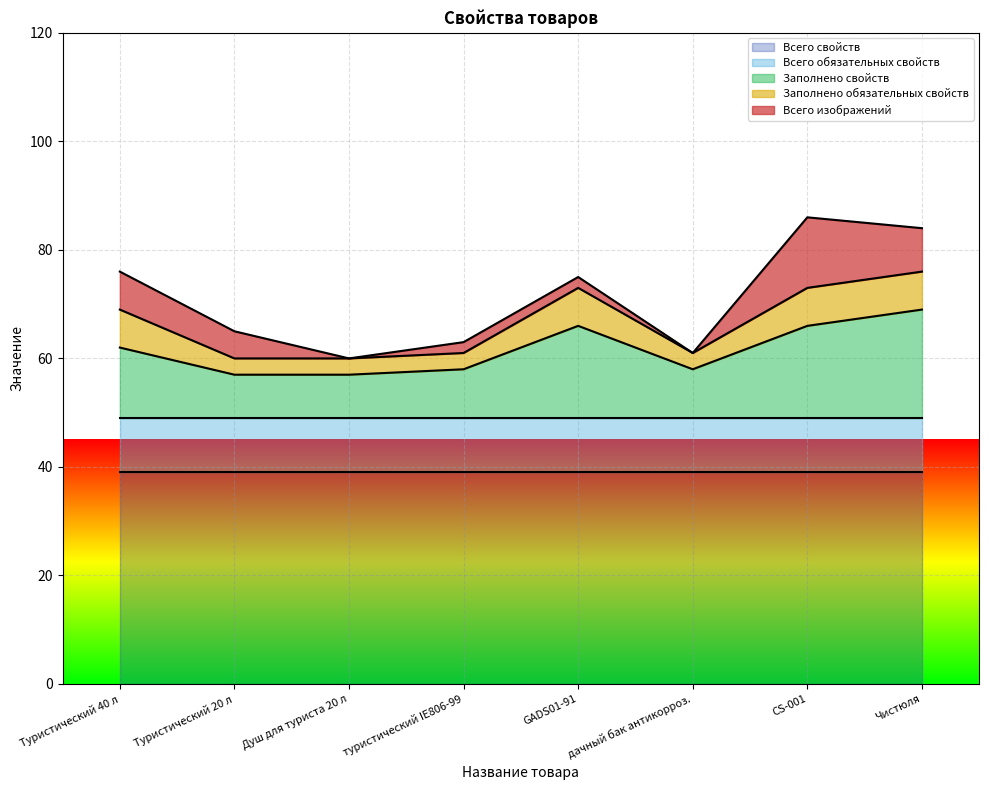

Does the chart display data point markers on the line(s)?

No